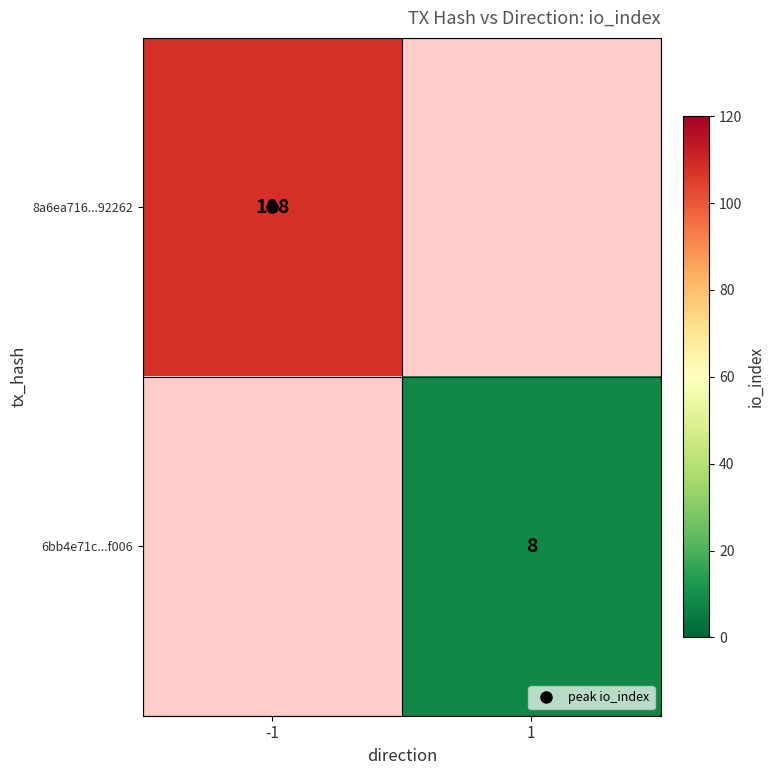

List the series in order of their overall mean, highest first.

8a6ea716...92262, 6bb4e71c...f006